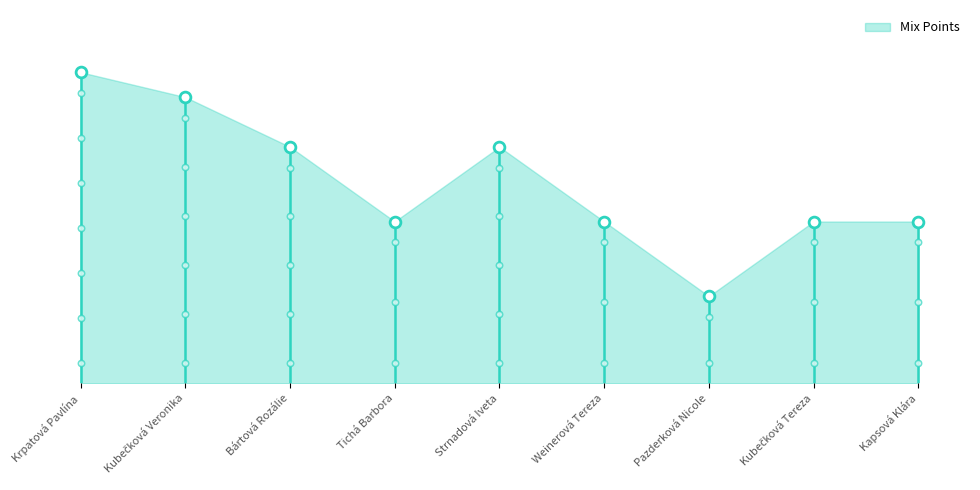

What is the change in value from Strnadová Iveta to Pazderková Nicole?

-72